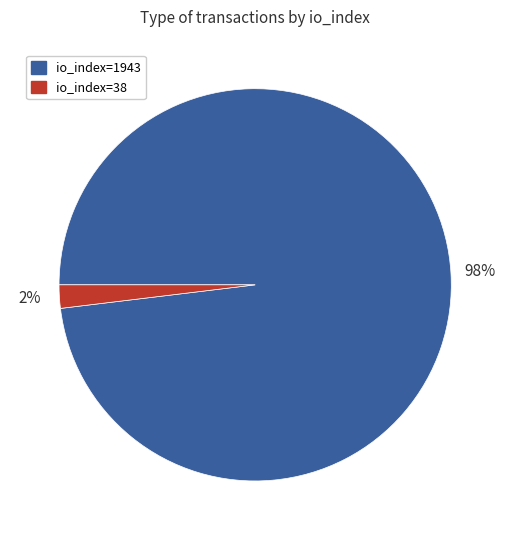

To the nearest percent, what is the average slice percentage?

50%